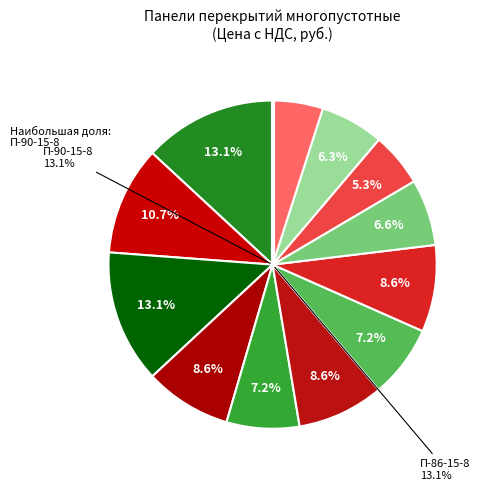

Which has a higher value, П-90-12-8 or ПК-66-15-8?

П-90-12-8